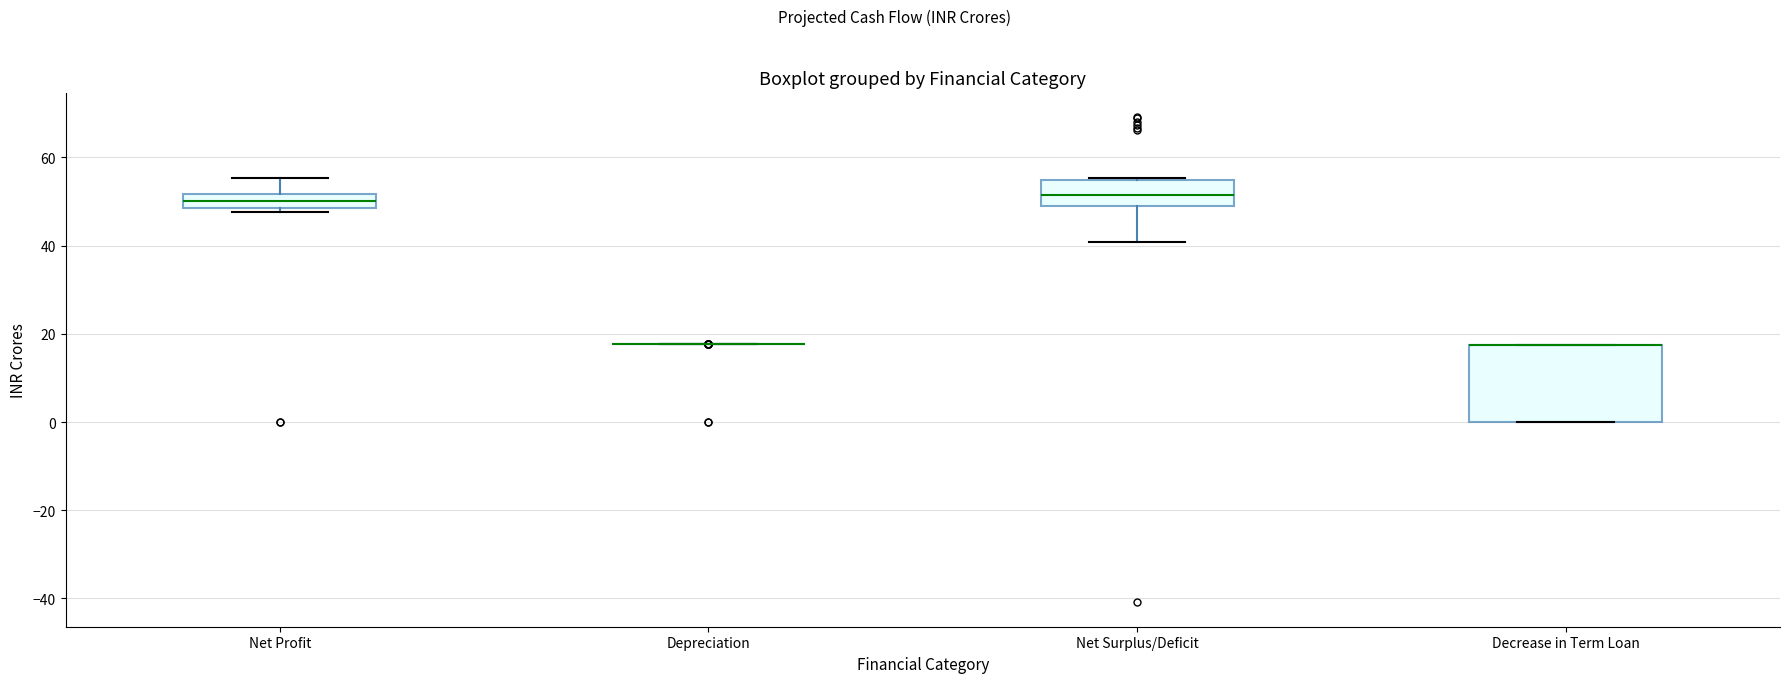

Reading left to right, transcribe this box plot: for each box, give where its median line is, the range the box spans, and where its two whiskers end, as read against the y-axis. The values are not printed on the chart, so give them approximately, as read against the axis.

Net Profit: median 50, box 48 to 52, whiskers 48 (just below the box's lower edge) to 56
Depreciation: box collapsed to a line at 18, whiskers 18 to 18
Net Surplus/Deficit: median 52, box 48 to 54, whiskers 40 to 56
Decrease in Term Loan: median 18 (drawn on the box's upper edge), box 0 to 18, whiskers 0 to 18